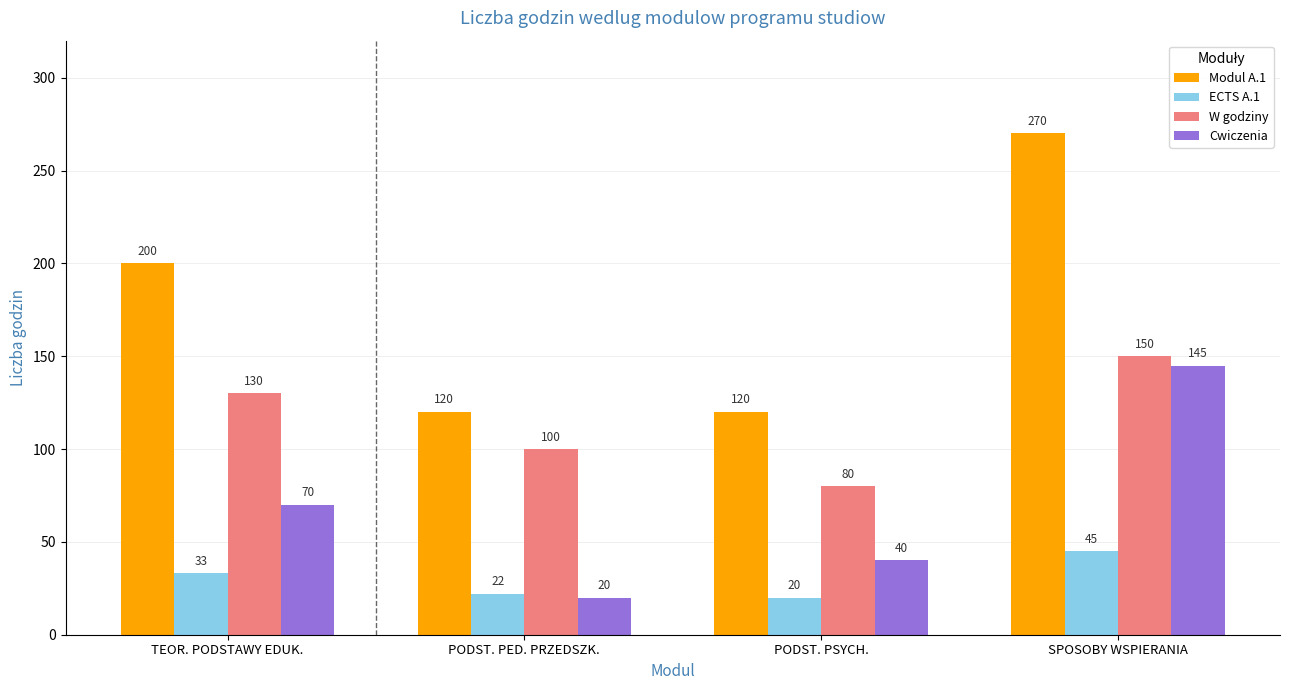

What is the approximate value of Cwiczenia at SPOSOBY WSPIERANIA, to the nearest 50?

150